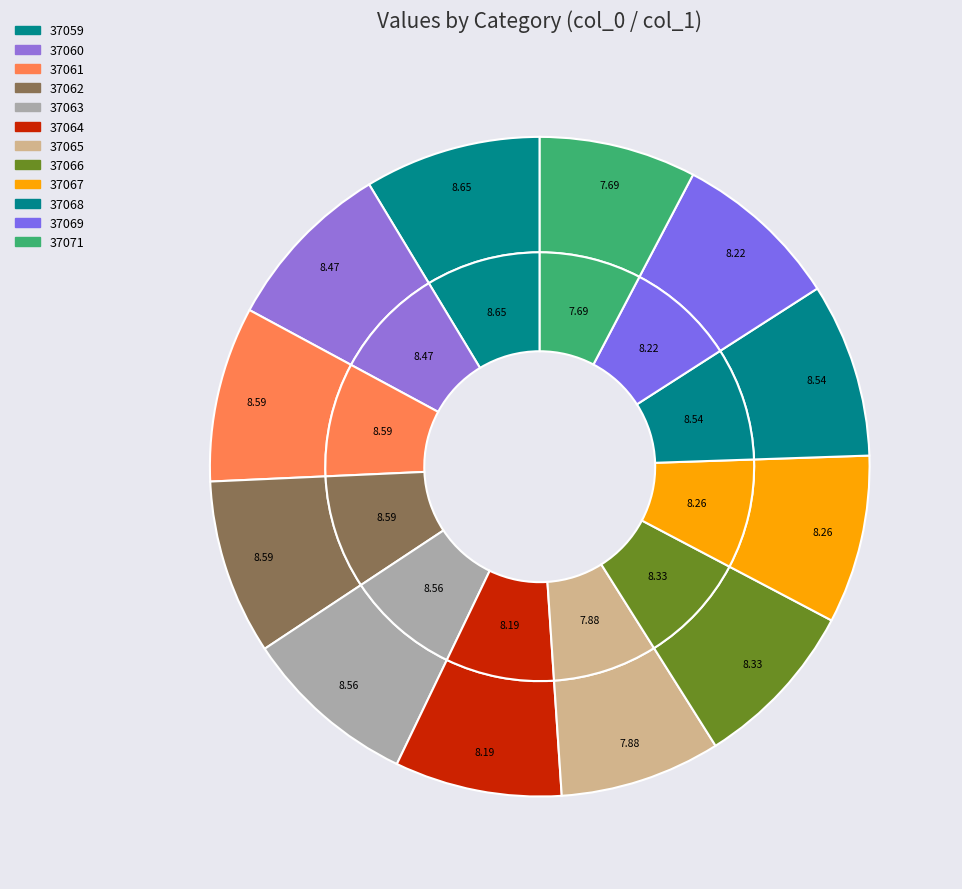

What percentage is NOT represented by 37066?

91.7%